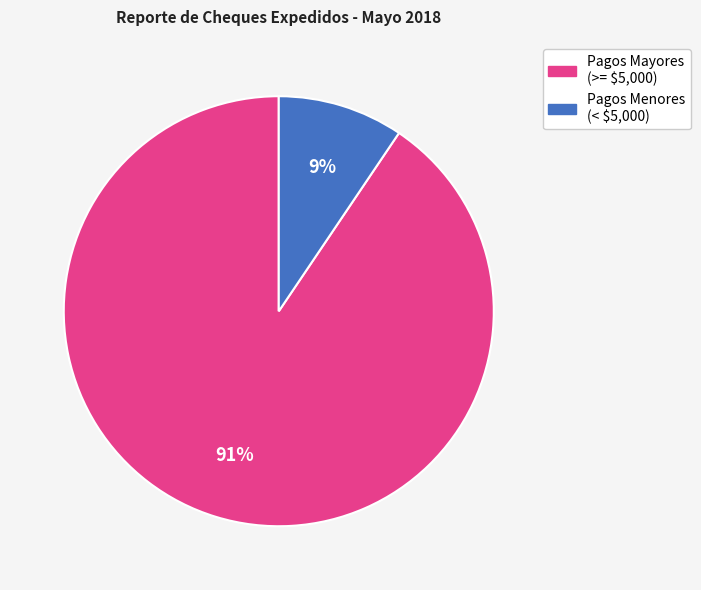

Does any single category account for the majority?

Yes